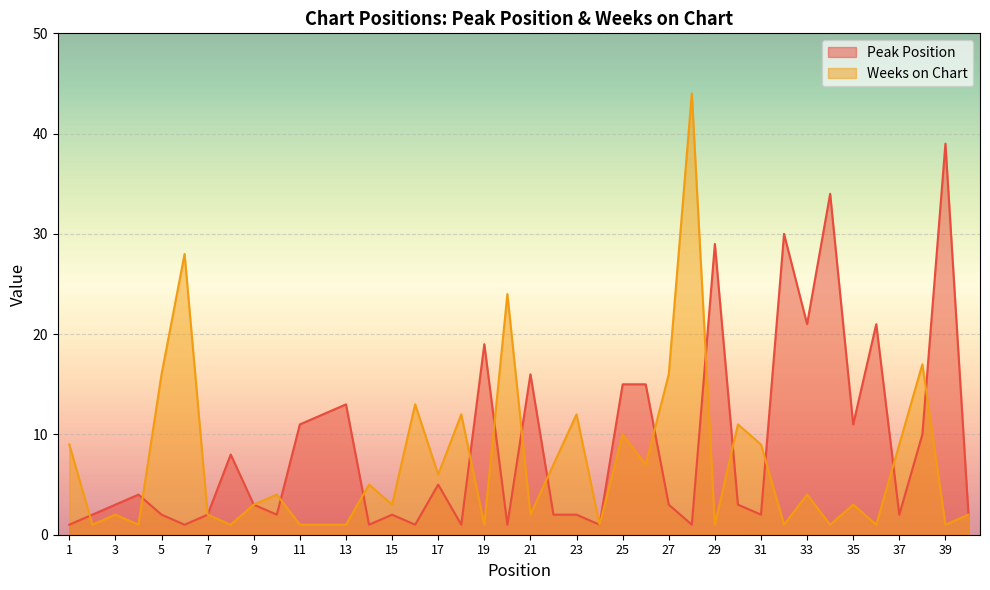

What is the sum of all Peak Position values?

353